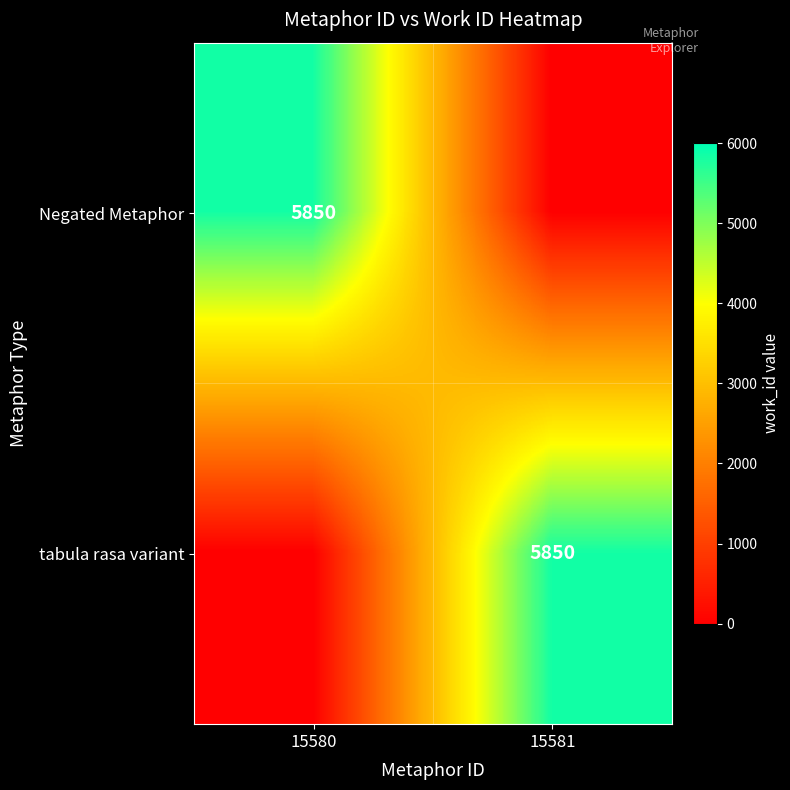

The Negated Metaphor series shows 2457 at 15580. True or false?

False